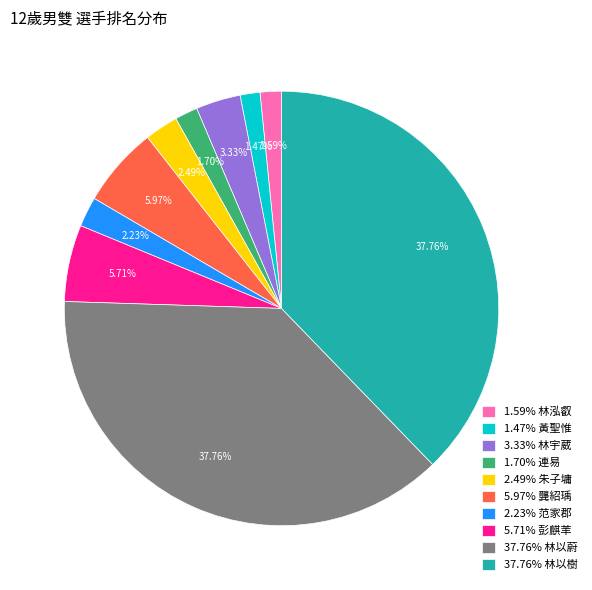

Do 3.33% 林宇葳 and 37.76% 林以樹 together represent more than half of the pie?

No